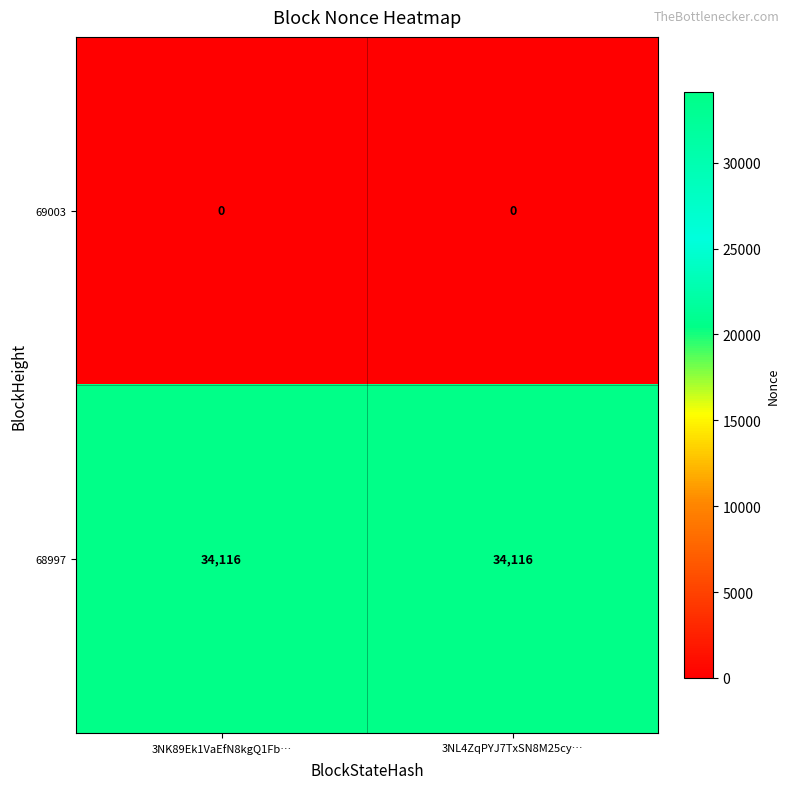

What is the maximum value for 68997?

34116